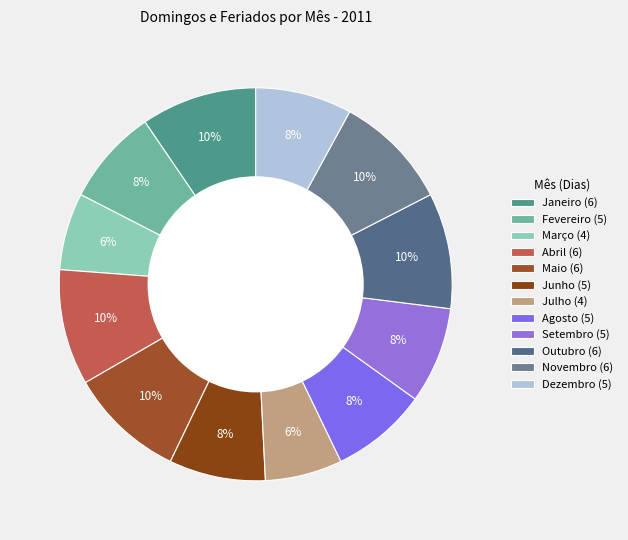

How many slices are in this pie chart?

12